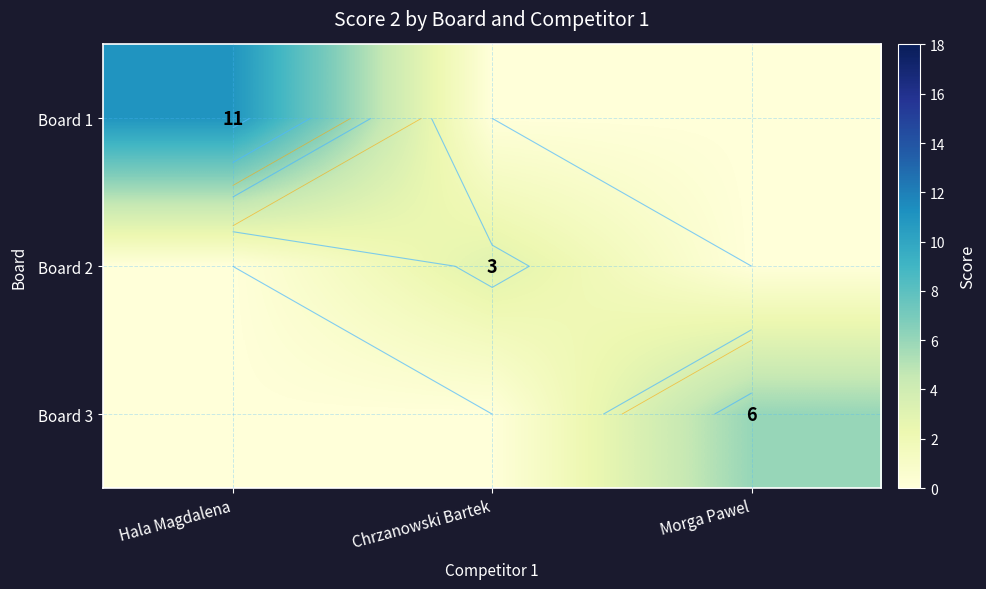

Is the value of Board 3 at Hala Magdalena greater than the value of Board 2 at Hala Magdalena?

No